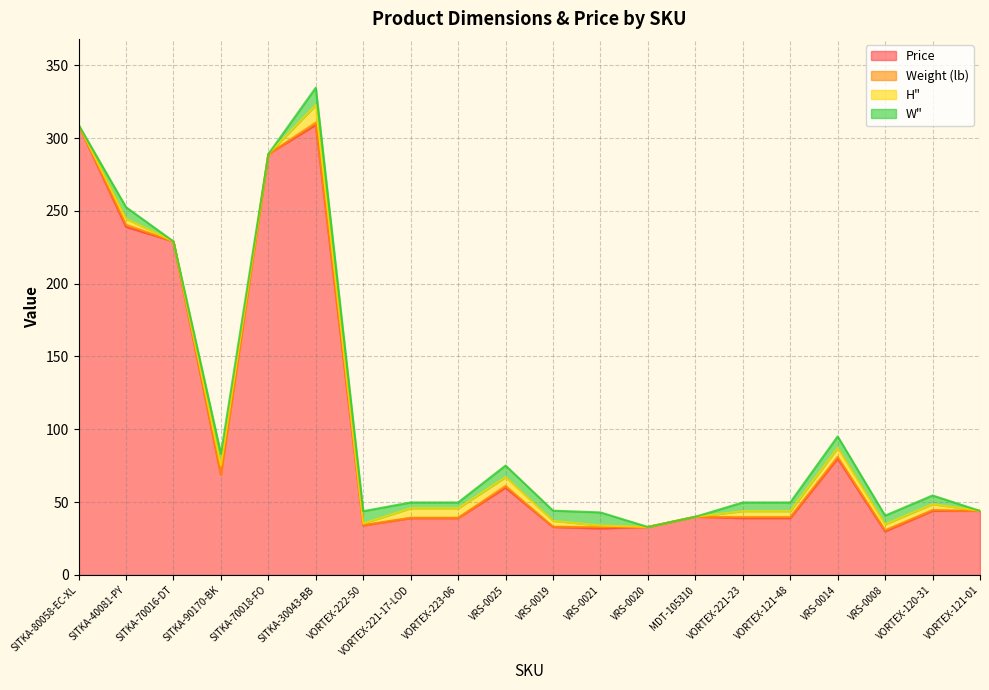

Reading right to left, list all the values displayed in this chart.

Price: VORTEX-121-01=44.0	VORTEX-120-31=44.0	VRS-0008=29.9	VRS-0014=80.0	VORTEX-121-48=39.0	VORTEX-221-23=39.0	MDT-105310=40.0	VRS-0020=33.0	VRS-0021=31.9	VRS-0019=33.0	VRS-0025=60.0	VORTEX-223-06=39.0	VORTEX-221-17-LOD=39.0	VORTEX-222-50=34.0	SITKA-30043-BB=309.0	SITKA-70018-FO=289.0	SITKA-90170-BK=69.0	SITKA-70016-DT=229.0	SITKA-40081-PY=239.0	SITKA-80058-EC-XL=309.0
Weight (lb): VORTEX-121-01=0.0	VORTEX-120-31=0.6	VRS-0008=0.8	VRS-0014=1.2	VORTEX-121-48=0.8	VORTEX-221-23=0.8	MDT-105310=0.0	VRS-0020=0.0	VRS-0021=1.0	VRS-0019=0.2	VRS-0025=1.2	VORTEX-223-06=0.3	VORTEX-221-17-LOD=0.3	VORTEX-222-50=0.3	SITKA-30043-BB=1.6	SITKA-70018-FO=0.0	SITKA-90170-BK=0.2	SITKA-70016-DT=0.0	SITKA-40081-PY=1.5	SITKA-80058-EC-XL=0.0
H": VORTEX-121-01=0.0	VORTEX-120-31=4.0	VRS-0008=4.0	VRS-0014=6.0	VORTEX-121-48=4.0	VORTEX-221-23=4.0	MDT-105310=0.0	VRS-0020=0.0	VRS-0021=1.0	VRS-0019=4.0	VRS-0025=6.0	VORTEX-223-06=6.5	VORTEX-221-17-LOD=6.5	VORTEX-222-50=1.0	SITKA-30043-BB=12.0	SITKA-70018-FO=0.0	SITKA-90170-BK=6.0	SITKA-70016-DT=0.0	SITKA-40081-PY=4.0	SITKA-80058-EC-XL=0.0
W": VORTEX-121-01=0.0	VORTEX-120-31=6.0	VRS-0008=6.0	VRS-0014=8.0	VORTEX-121-48=6.0	VORTEX-221-23=6.0	MDT-105310=0.0	VRS-0020=0.0	VRS-0021=9.0	VRS-0019=7.0	VRS-0025=8.0	VORTEX-223-06=4.0	VORTEX-221-17-LOD=4.0	VORTEX-222-50=8.5	SITKA-30043-BB=12.0	SITKA-70018-FO=0.0	SITKA-90170-BK=8.0	SITKA-70016-DT=0.0	SITKA-40081-PY=8.0	SITKA-80058-EC-XL=0.0